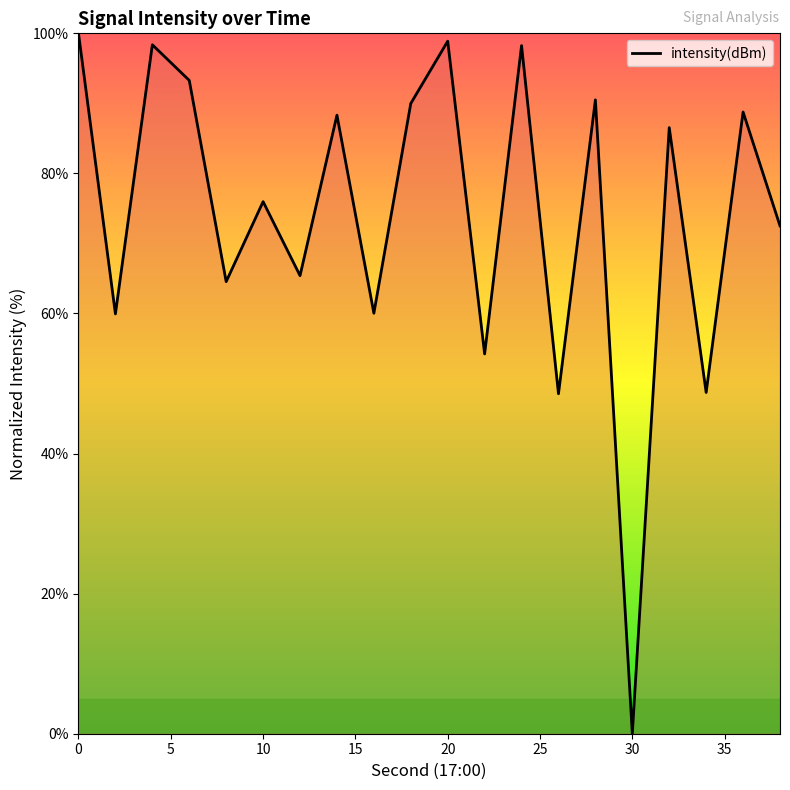

What is the greatest value displayed?

100.0